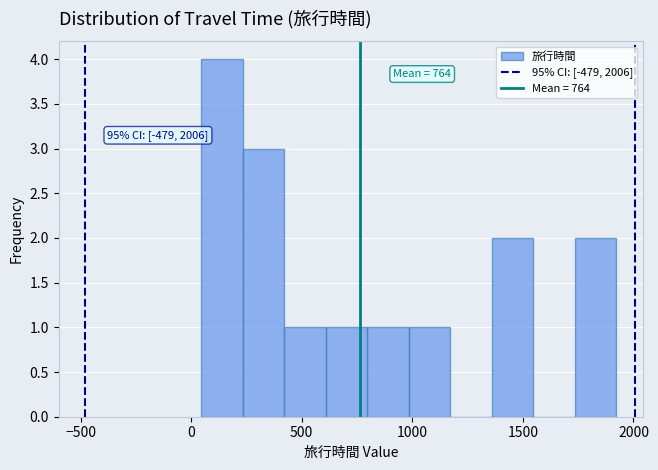

Around what value on the x-axis is the tallest bar? Give the approximate position of its centre, as read against the axis.

150